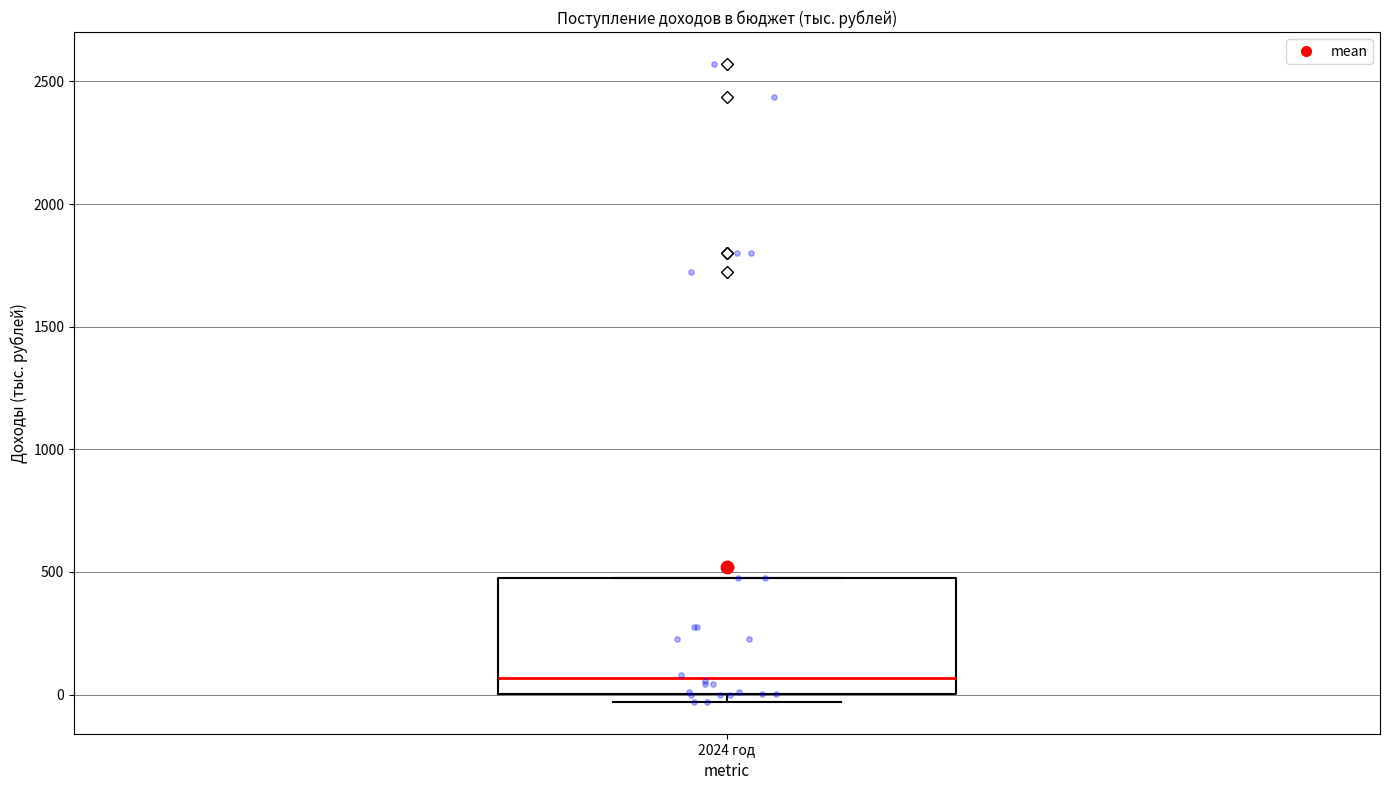

Transcribe this box plot: give where the median line is, the range the box spans, and where the two whiskers end, as read against the y-axis. The values are not printed on the chart, so give them approximately, as read against the axis.

median 50, box 0 to 450, whiskers -50 to 450